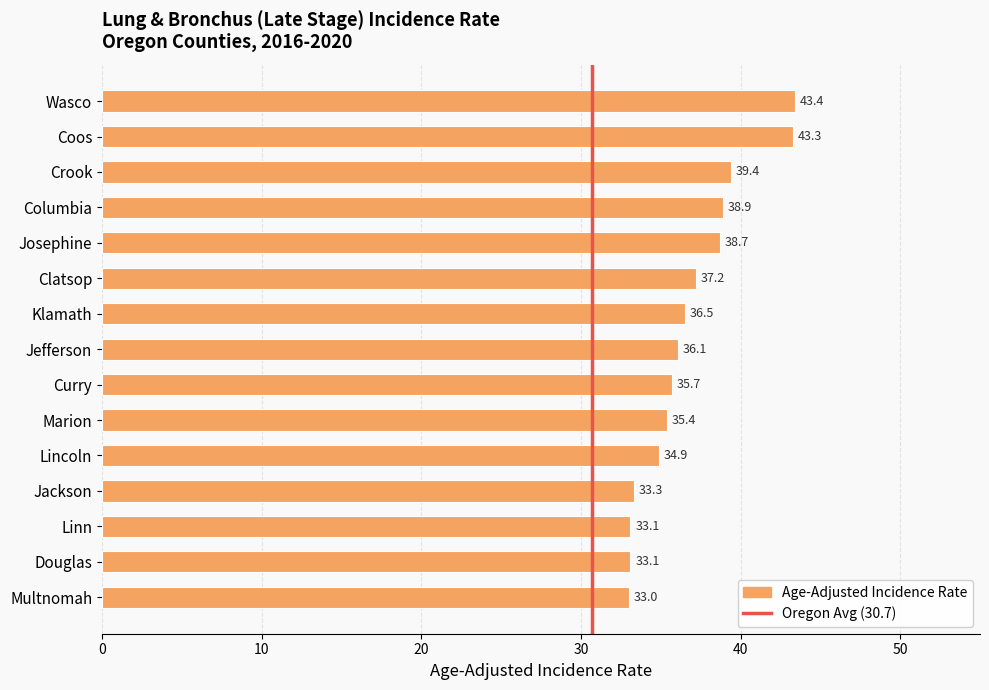

What is the label of the 2nd bar from the top?

Coos